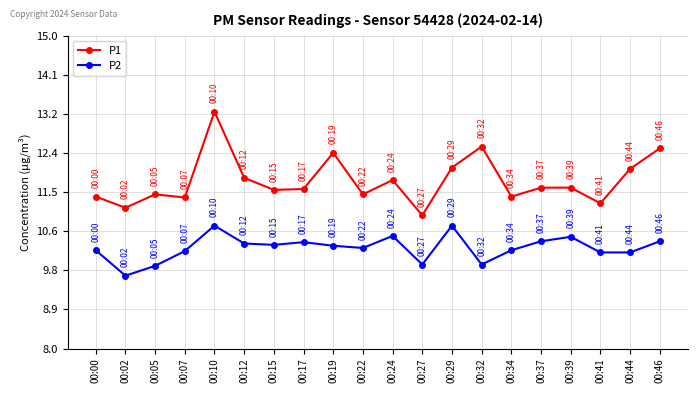

True or false: P1 and P2 cross at least once.

False